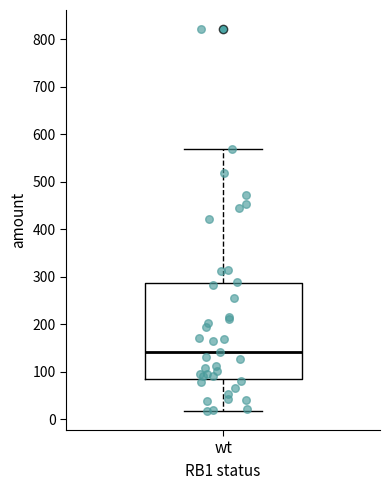

Transcribe this box plot: give where the median line is, the range the box spans, and where the two whiskers end, as read against the y-axis. The values are not printed on the chart, so give them approximately, as read against the axis.

median 140, box 90 to 290, whiskers 20 to 570